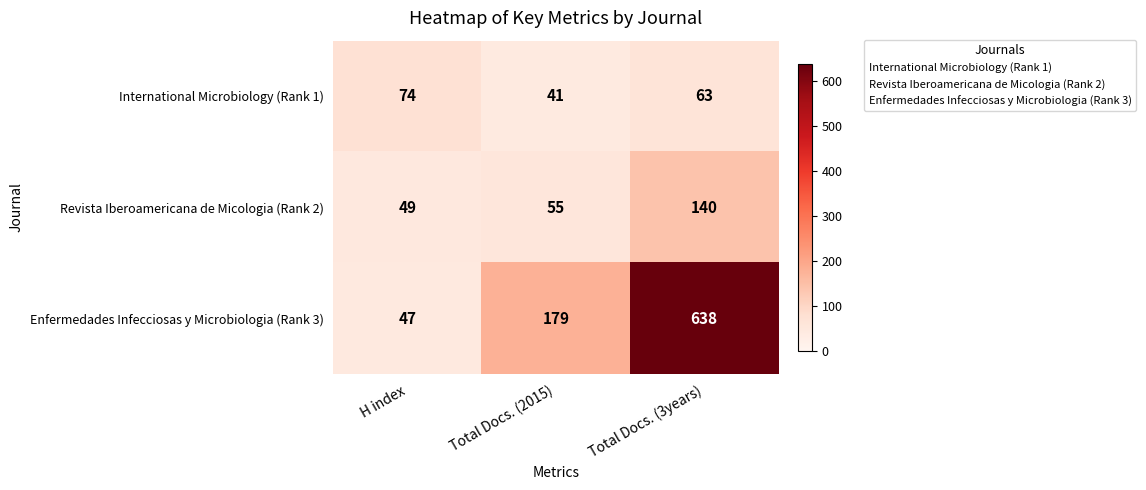

What is the difference between the maximum and minimum values in the Enfermedades Infecciosas y Microbiologia (Rank 3) series?

591